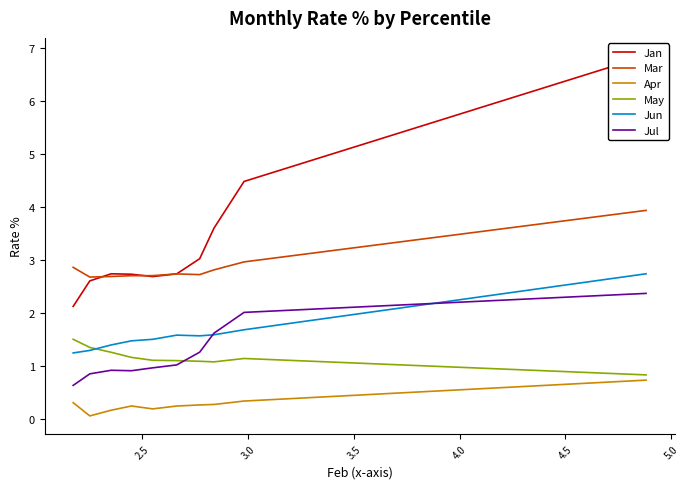

What is the difference between the maximum and minimum values in the May series?

0.7